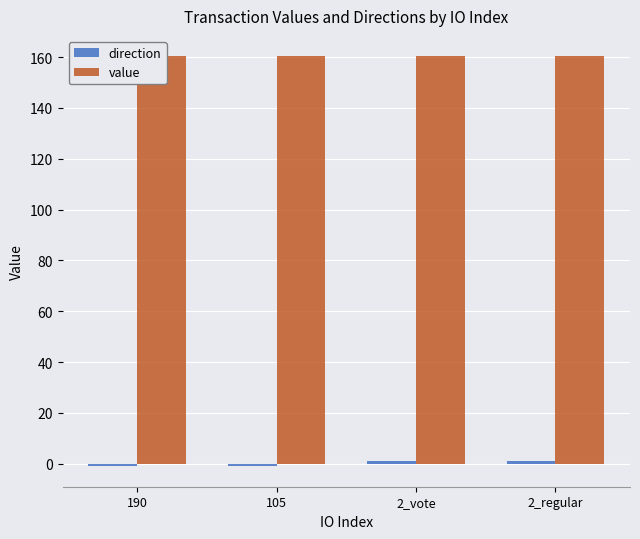

The value of direction at 105 is -1.0. True or false?

True